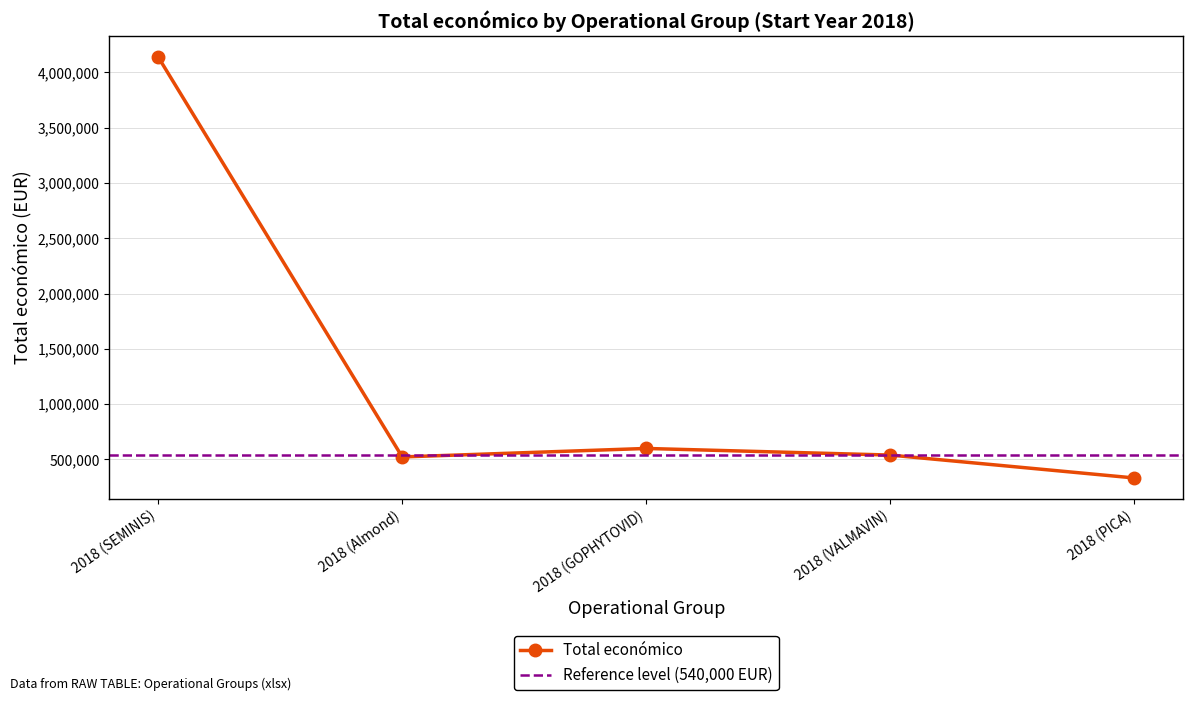

Rank the categories by value from highest to lowest.

2018 (SEMINIS), 2018 (GOPHYTOVID), 2018 (VALMAVIN), 2018 (Almond), 2018 (PICA)